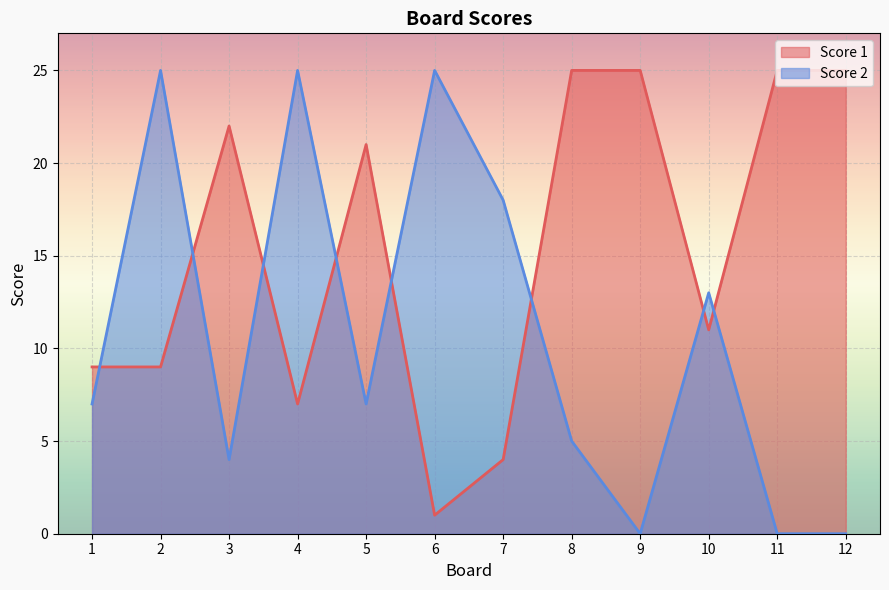

At 6, list the series in order from smallest to largest.

Score 1, Score 2